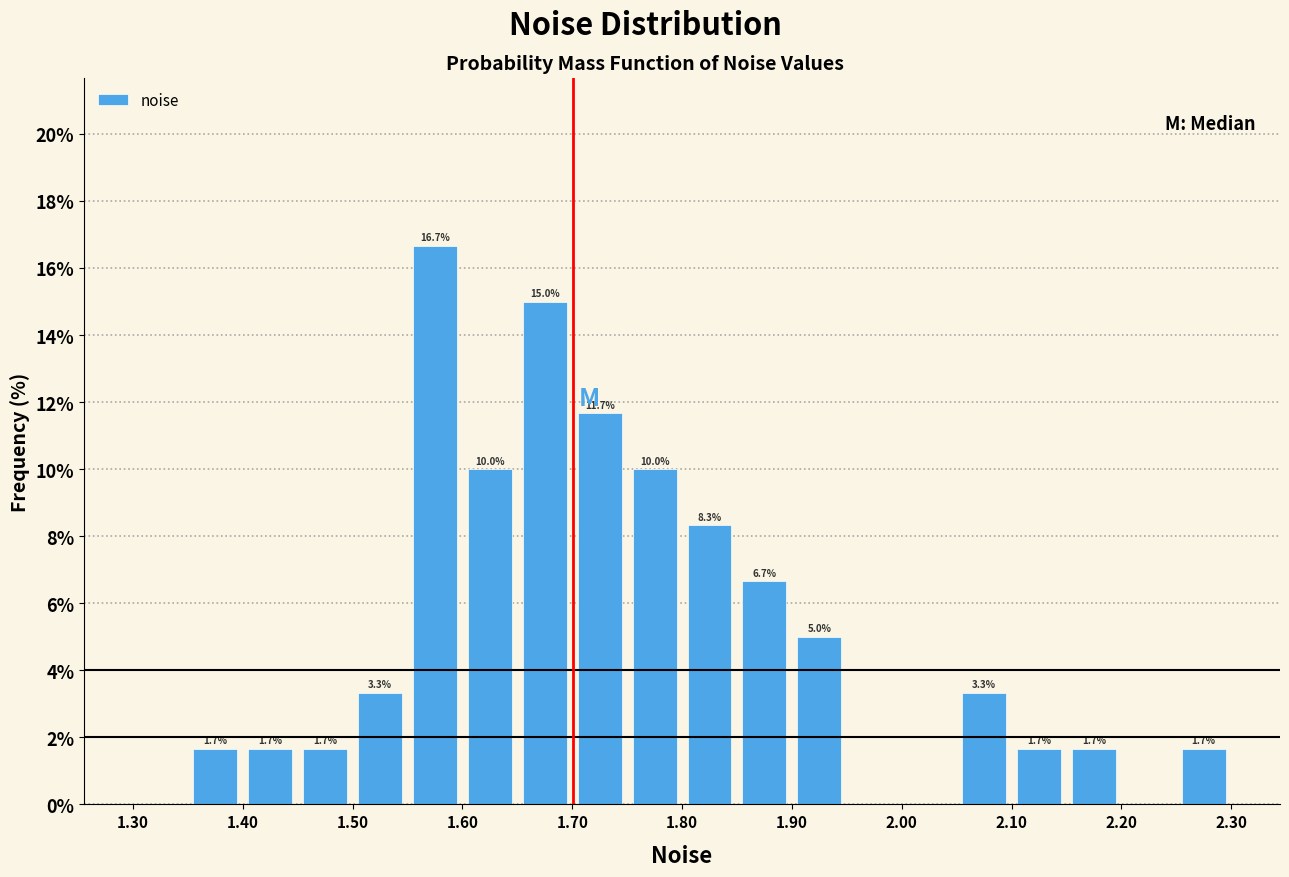

Which range on the x-axis has the tallest bar?

1.55 to 1.60